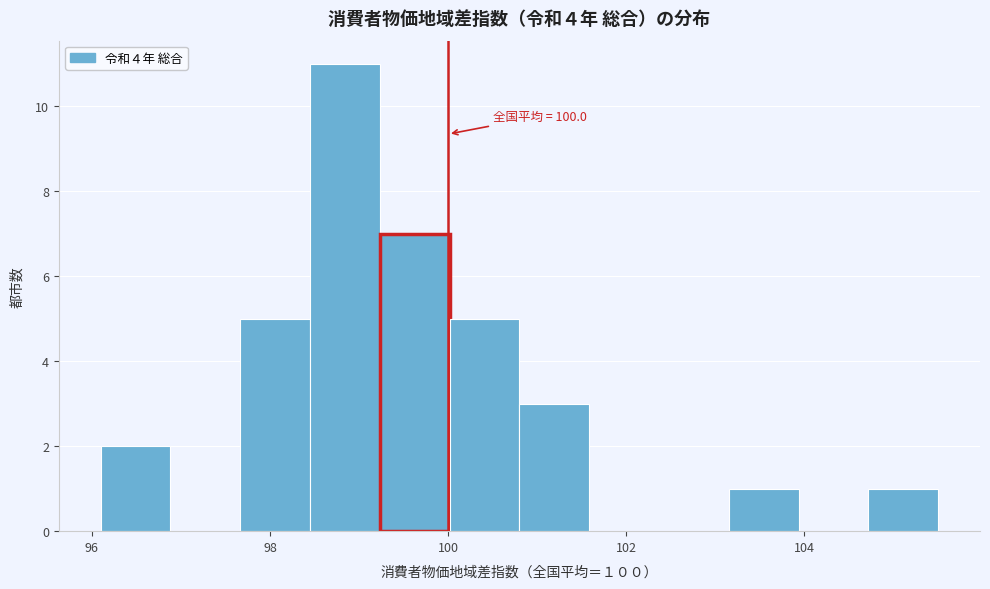

Read against the x-axis, roughly where is the centre of the tallest bar?

98.8